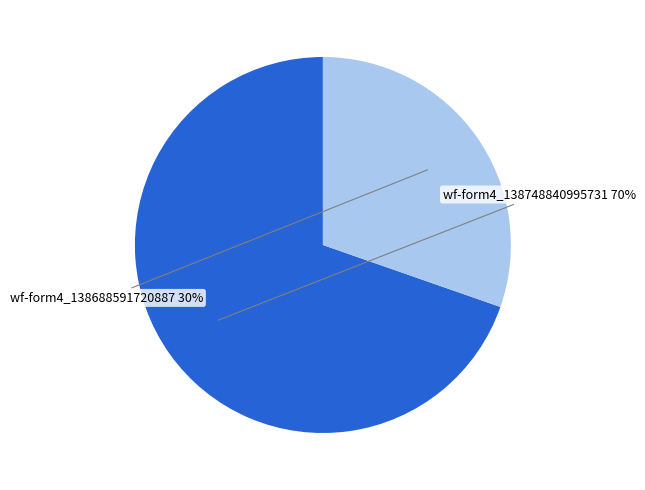

How many slices are in this pie chart?

2